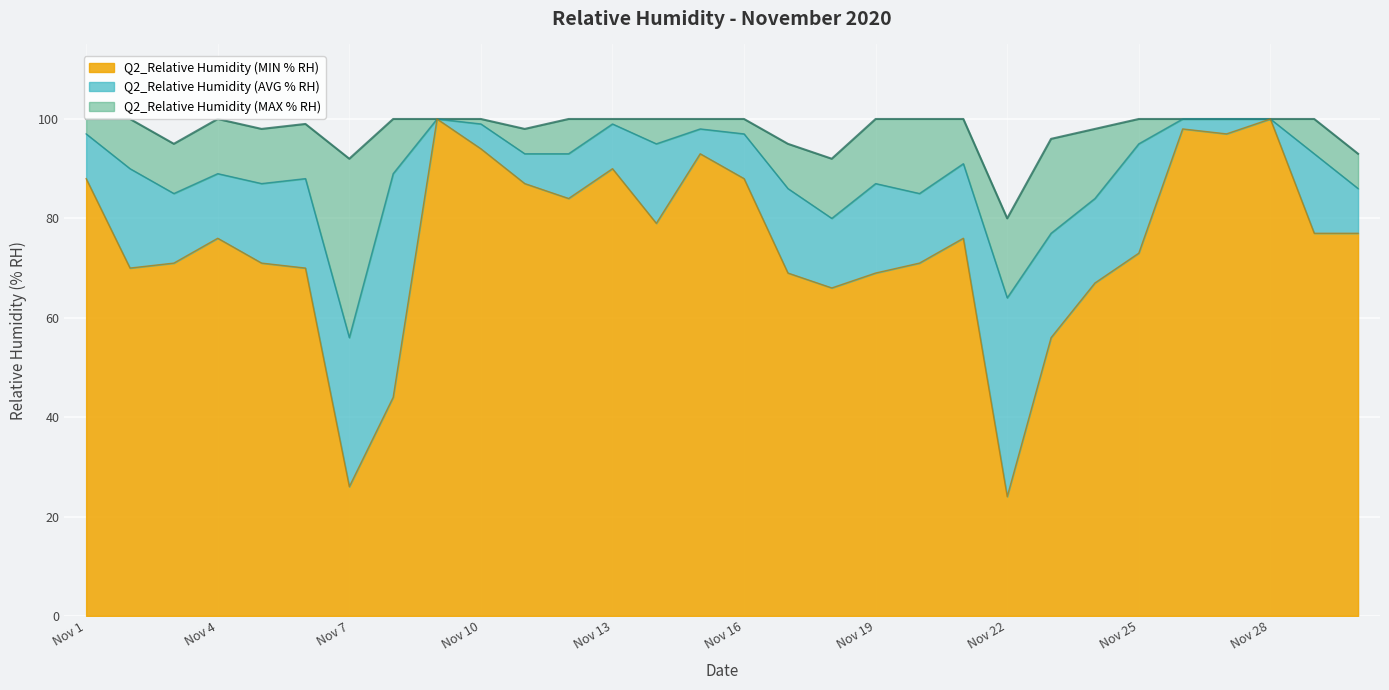

True or false: Q2_Relative Humidity (MIN % RH) has a value of 100 at Nov 28.

True